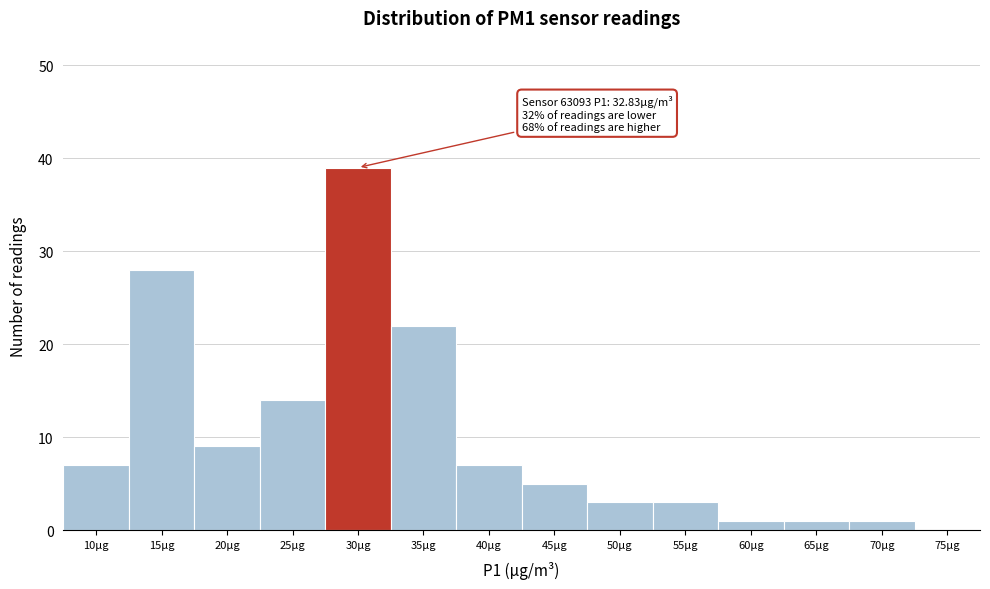

Reading left to right, extract all data points from this chart.

10µg=7	15µg=28	20µg=9	25µg=14	30µg=39	35µg=22	40µg=7	45µg=5	50µg=3	55µg=3	60µg=1	65µg=1	70µg=1	75µg=0